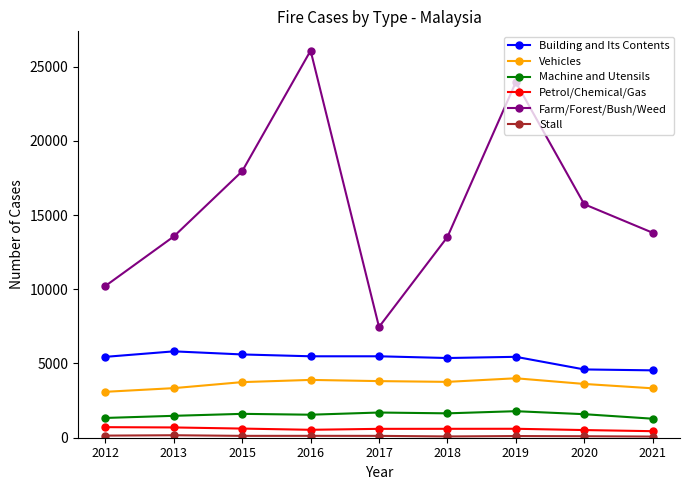

Read the Vehicles value at 2015.

3745